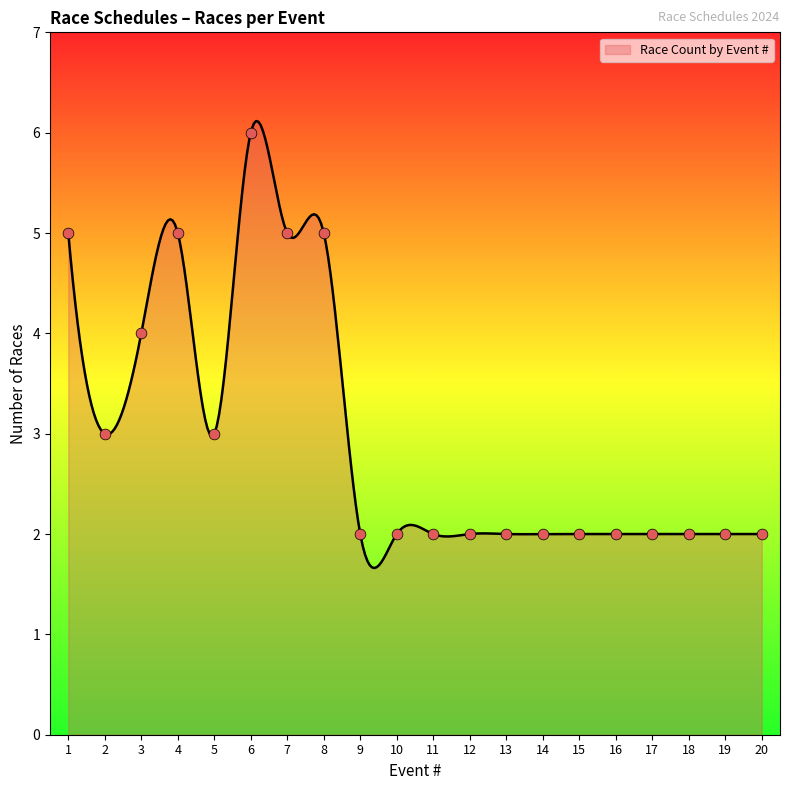

Between 17 and 14, which is larger?

17